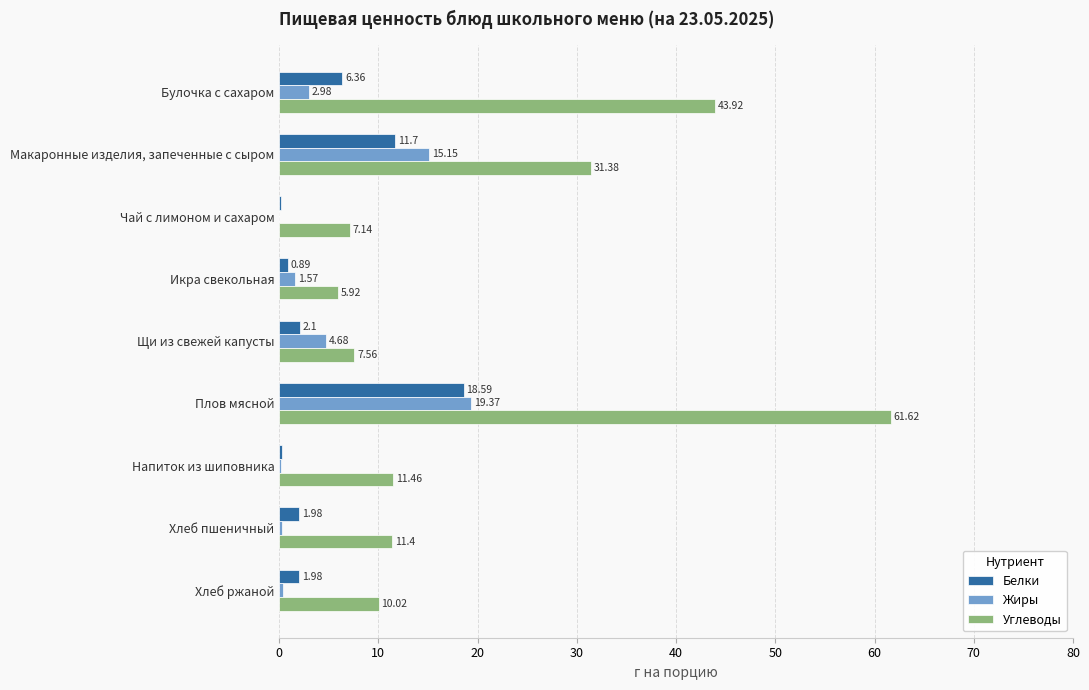

At which category does the chart reach its peak across all series?

Плов мясной